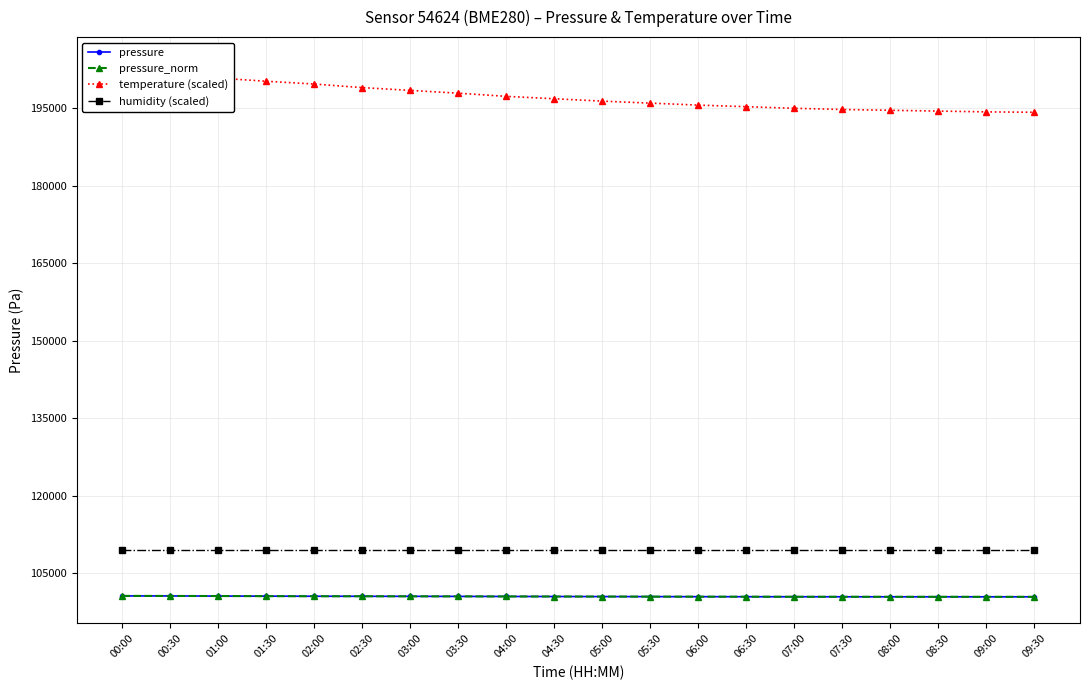

At how many categories does at least one series exceed 156405?

20